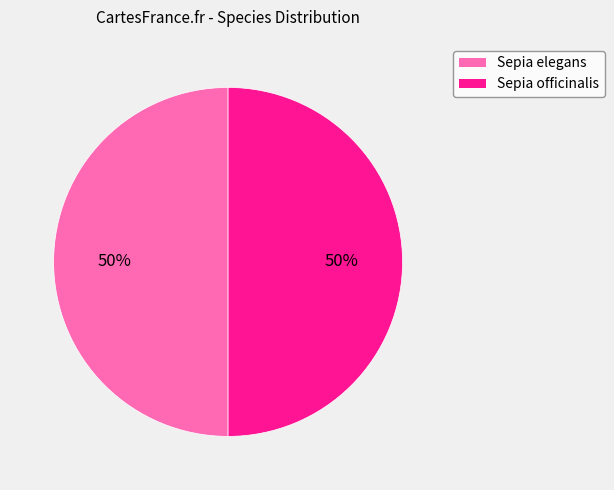

Count the number of slices in the pie.

2